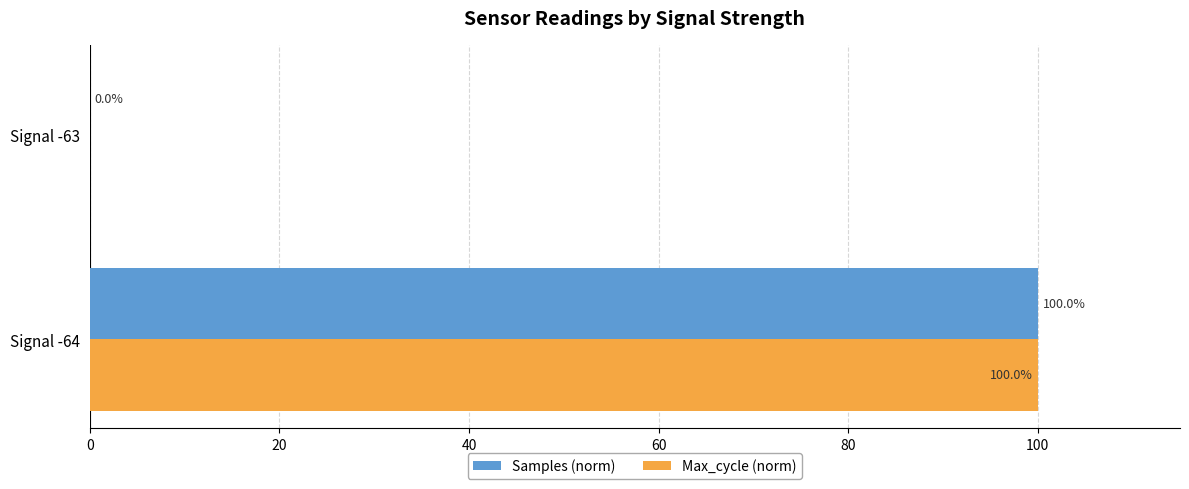

What is the sum of the Samples (norm) values at Signal -63 and Signal -64?

100